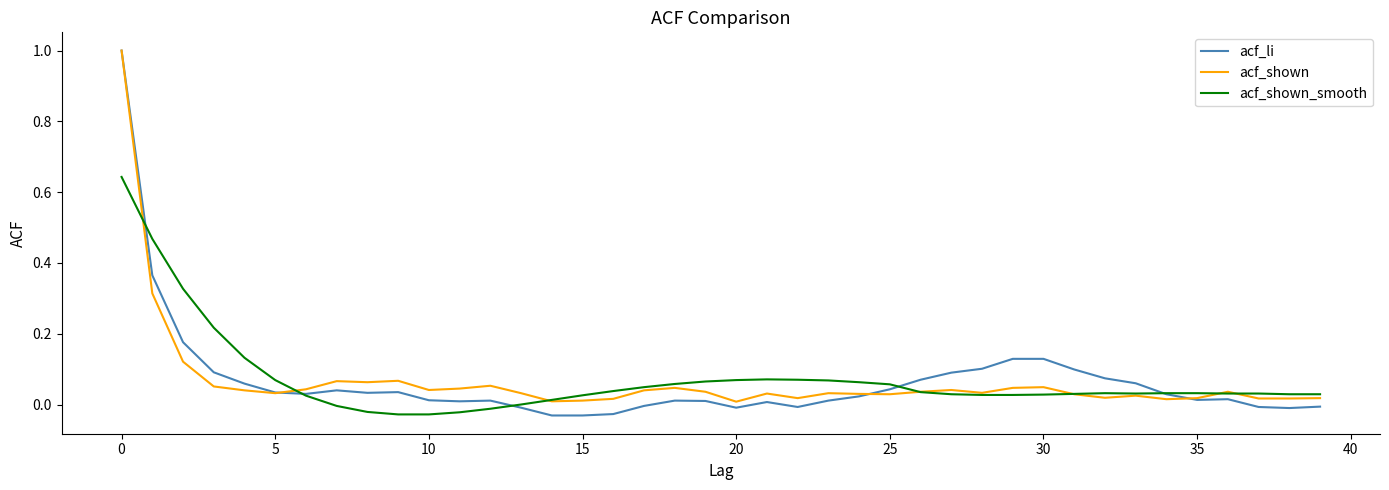

What are all the series names shown in the legend?

acf_li, acf_shown, acf_shown_smooth